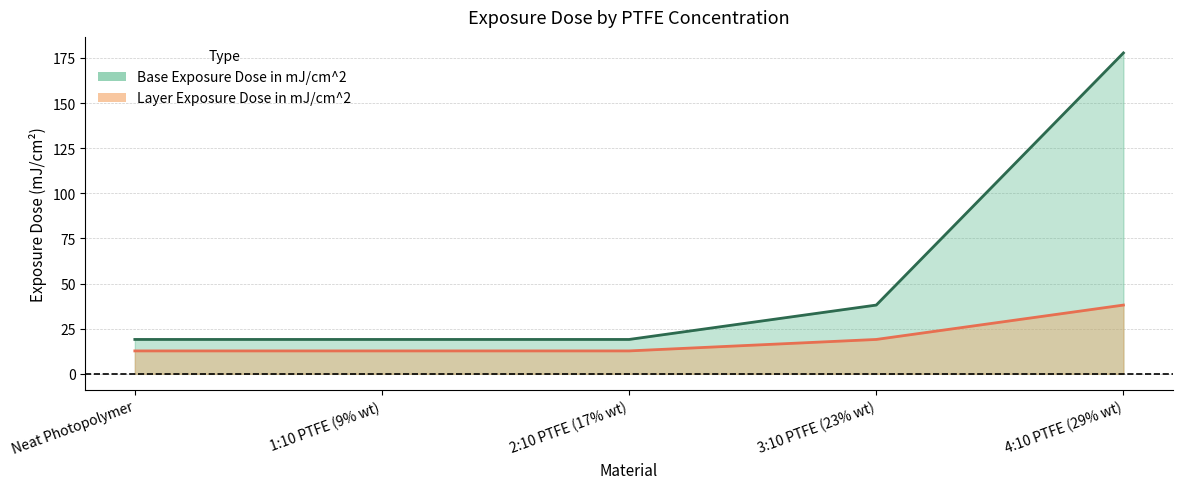

What is the total value across all series at 3:10 PTFE (23% wt)?

57.2